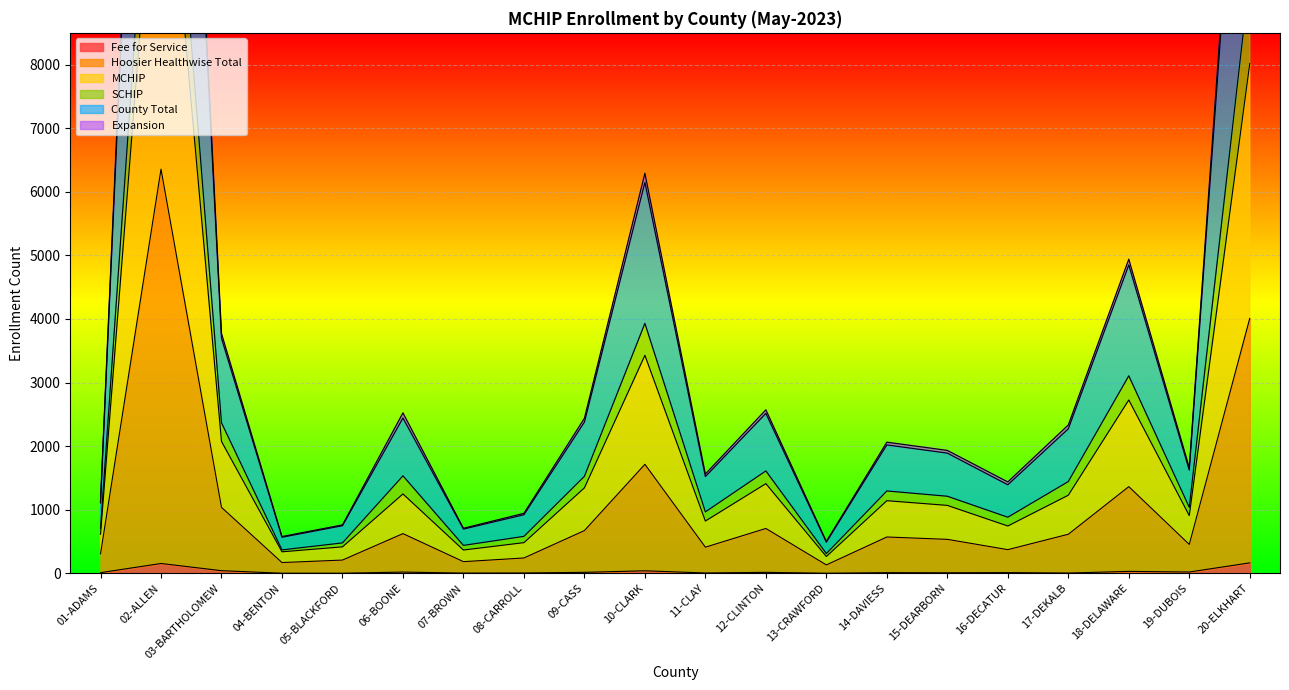

True or false: Fee for Service has more than 2 interior local peaks.

True